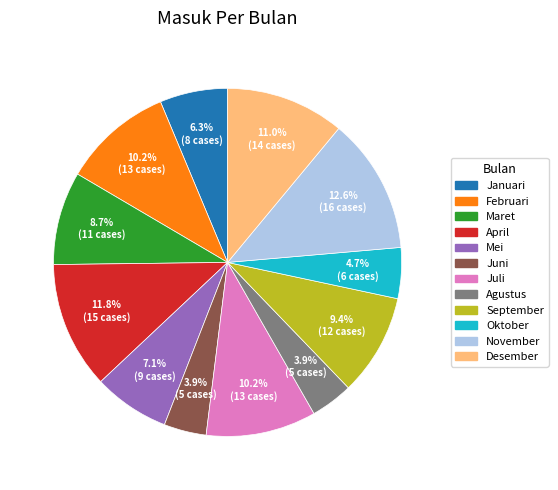

Approximately how many times larger is the value at Mei compared to November?

0.6